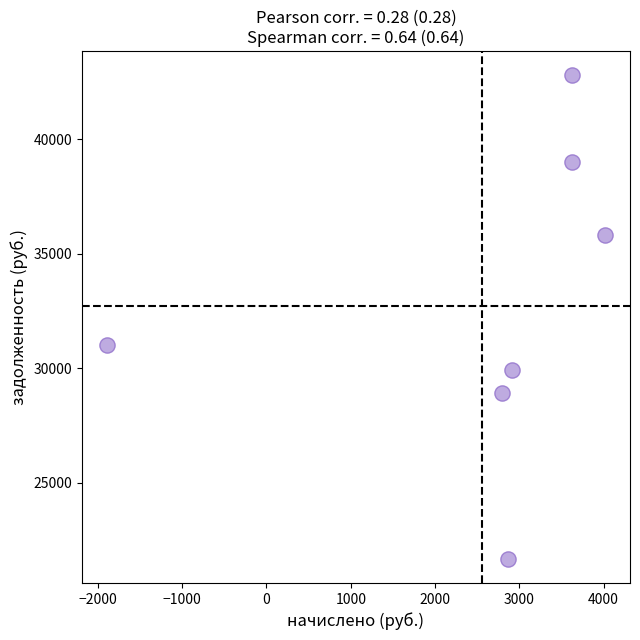

What Y value in the scatter plot is closest to 32233?

30995.4